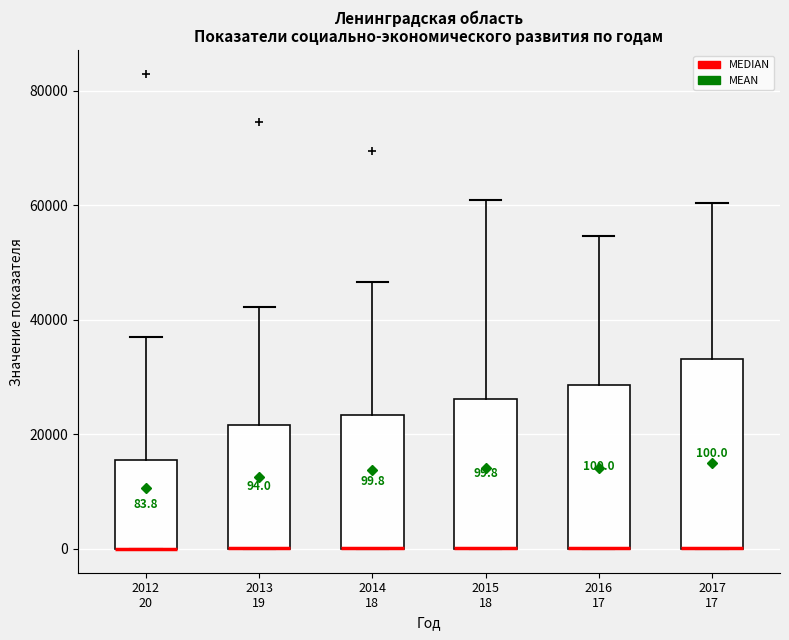

Which box is the tallest, from its lower edge to its upper edge?

2017 17